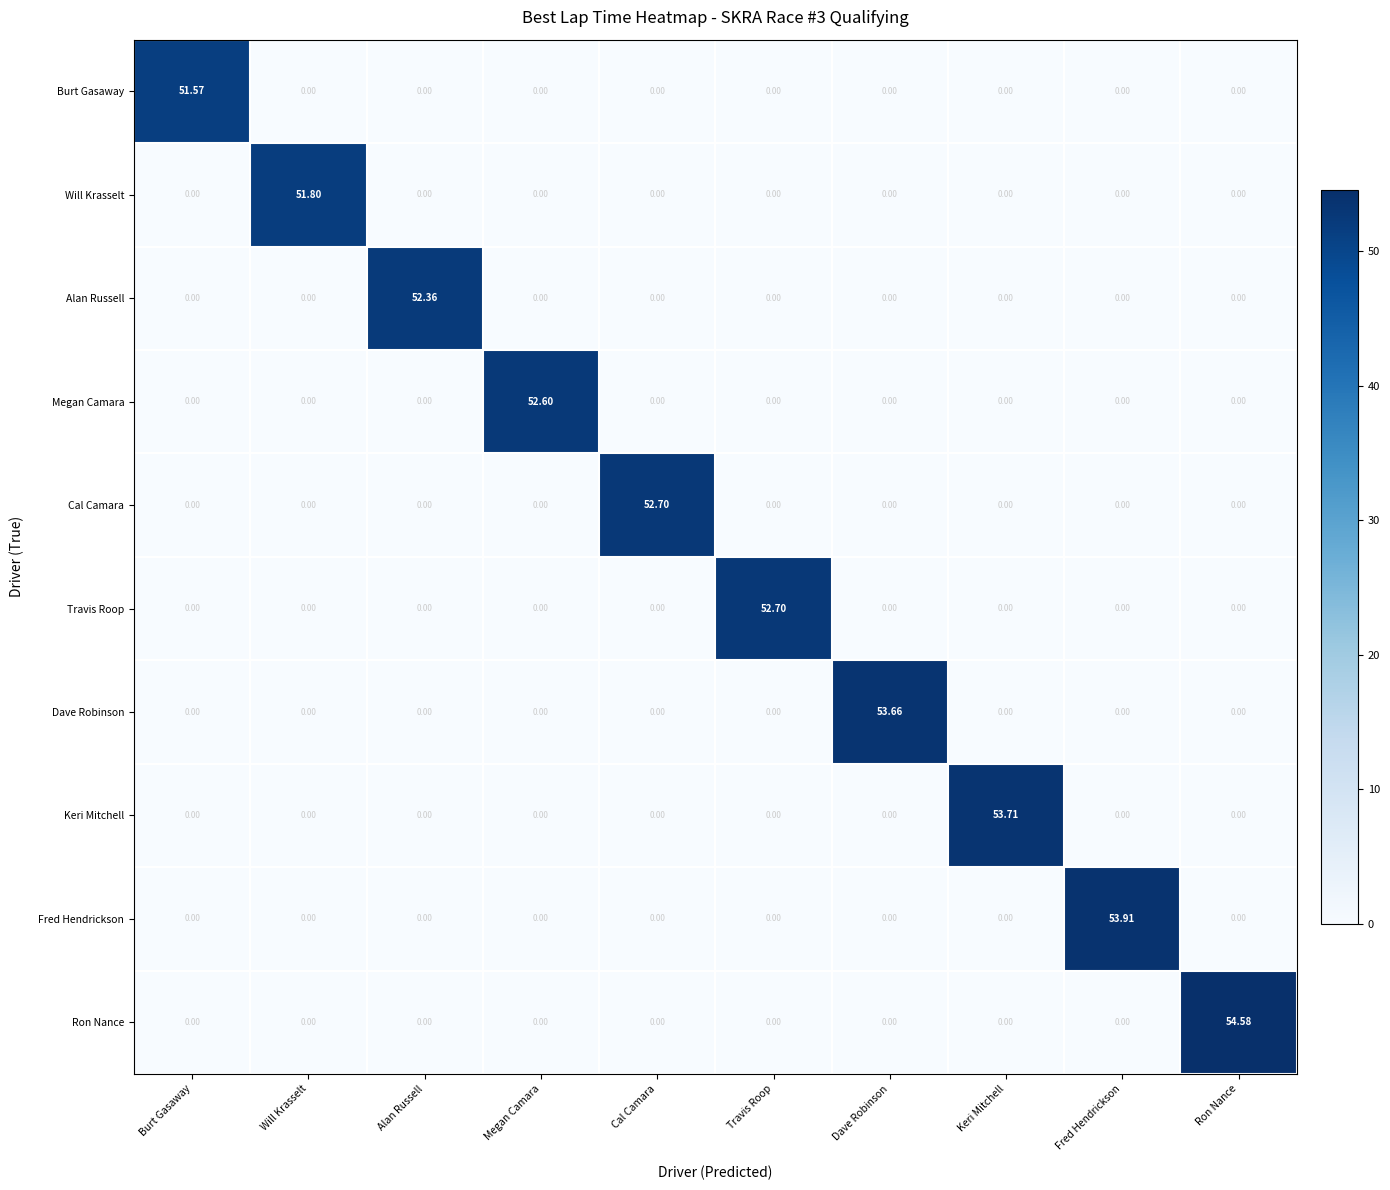

At which category is the sum across all series the highest?

Ron Nance